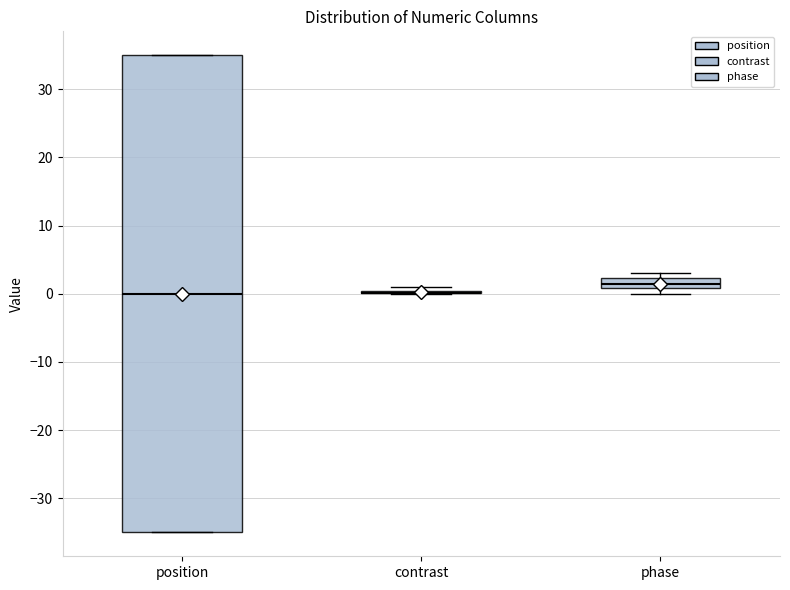

Where is the lower edge of the box for position on the y-axis? The values are not printed on the chart, so give them approximately, as read against the axis.

-35